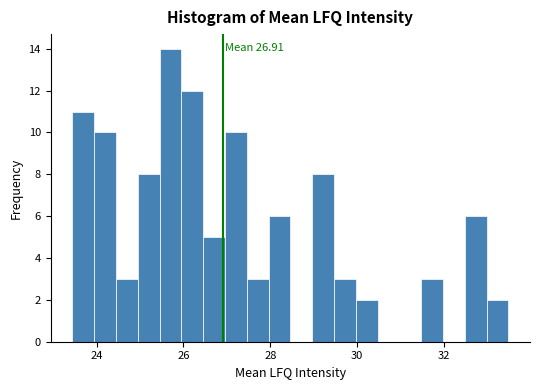

Around what value on the x-axis is the tallest bar? Give the approximate position of its centre, as read against the axis.

25.8